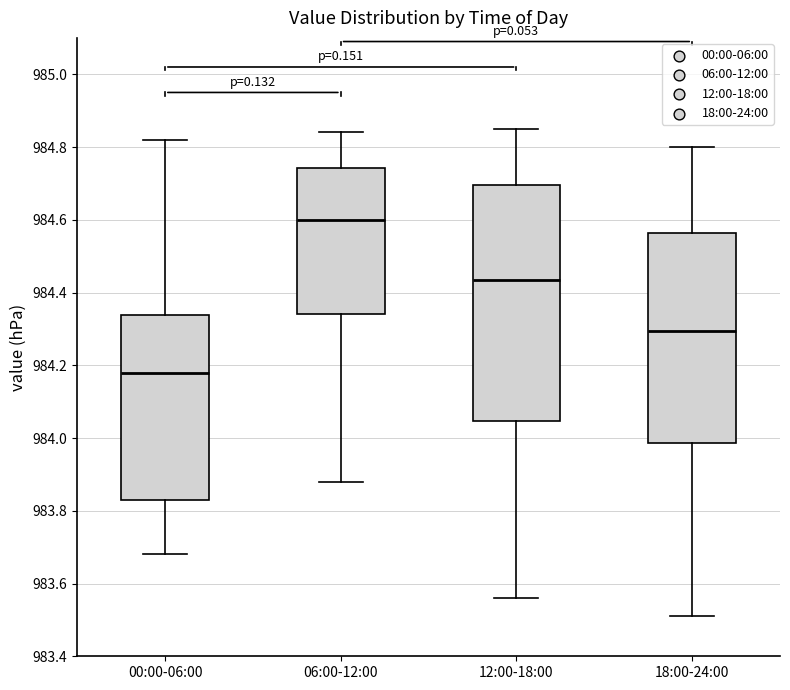

Reading left to right, read every box against the y-axis: the position of its median line, the range the box covers, and the ends of its whiskers. The values are not printed on the chart, so give them approximately, as read against the axis.

00:00-06:00: median 984.18, box 983.84 to 984.34, whiskers 983.68 to 984.82
06:00-12:00: median 984.60, box 984.34 to 984.74, whiskers 983.88 to 984.84
12:00-18:00: median 984.44, box 984.04 to 984.70, whiskers 983.56 to 984.86
18:00-24:00: median 984.30, box 983.98 to 984.56, whiskers 983.52 to 984.80